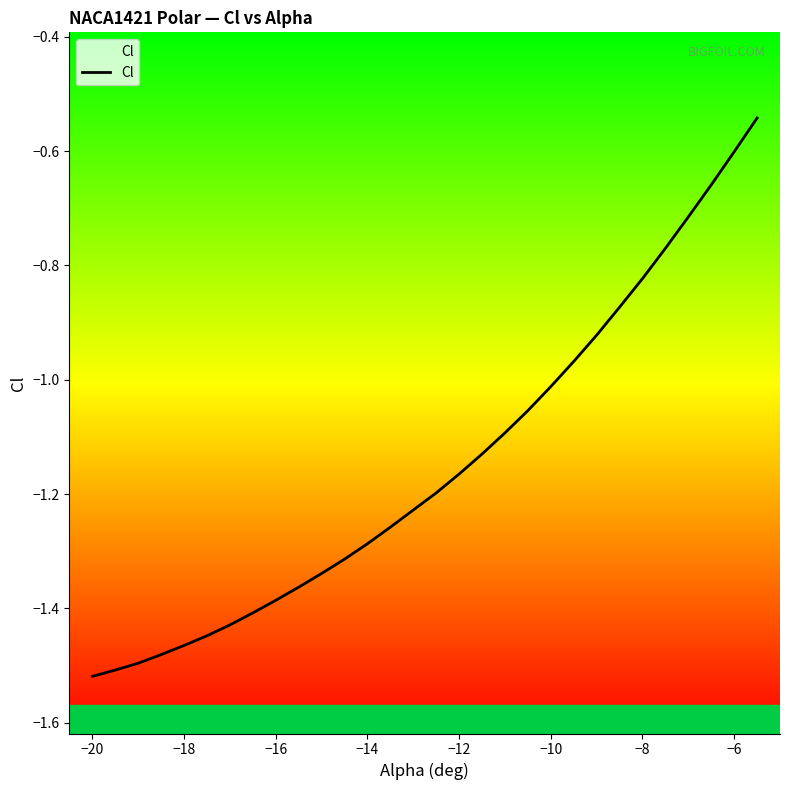

Is this an area chart (filled region under the line)?

No